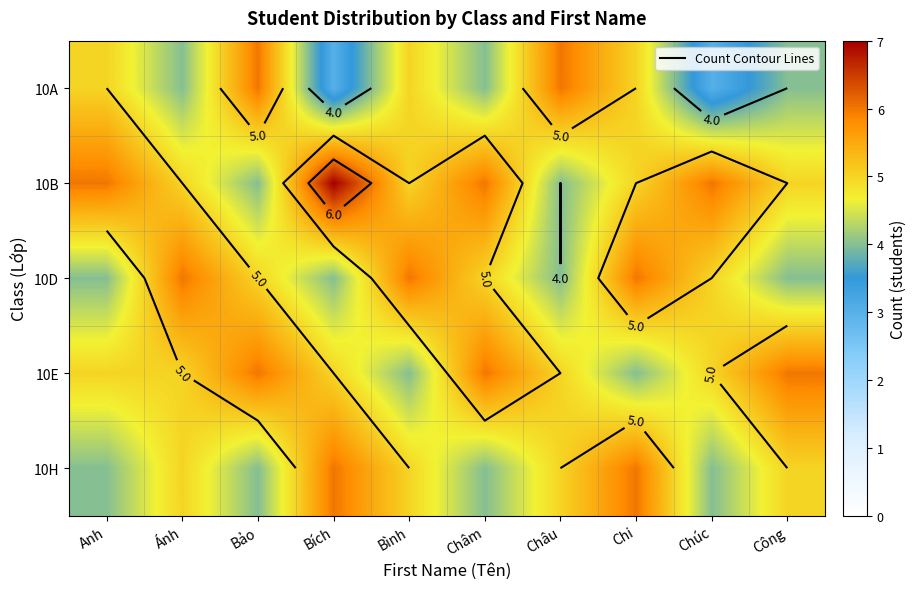

At which label is 10D closest to 5?

Bảo